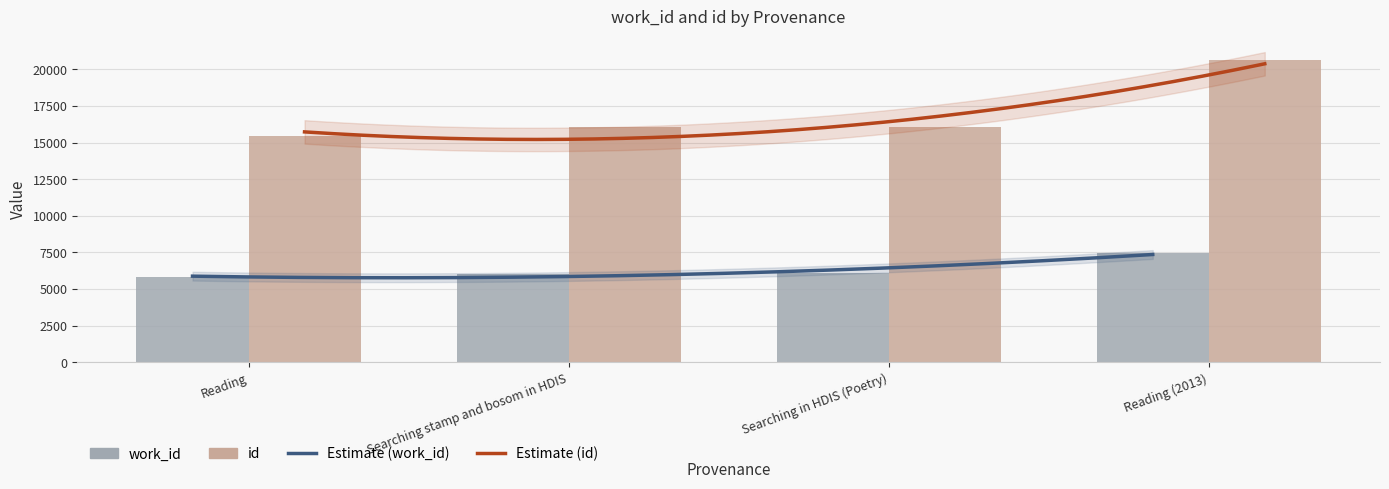

Where is id nearest to the value 18050?

Searching in HDIS (Poetry)